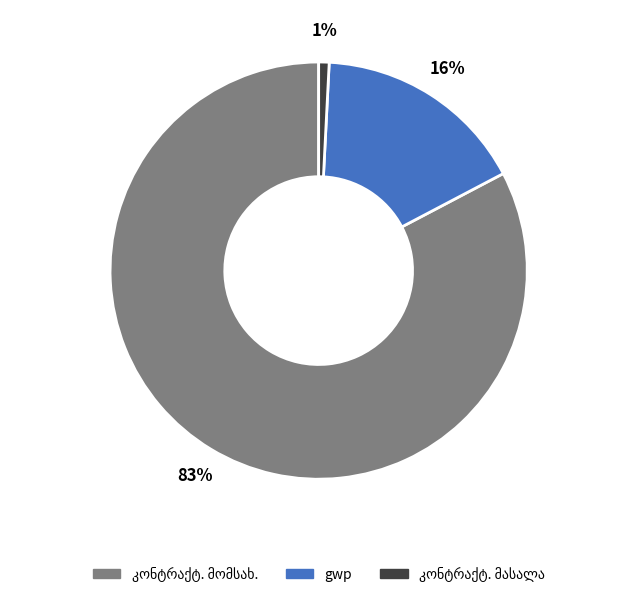

Does any single category account for the majority?

Yes